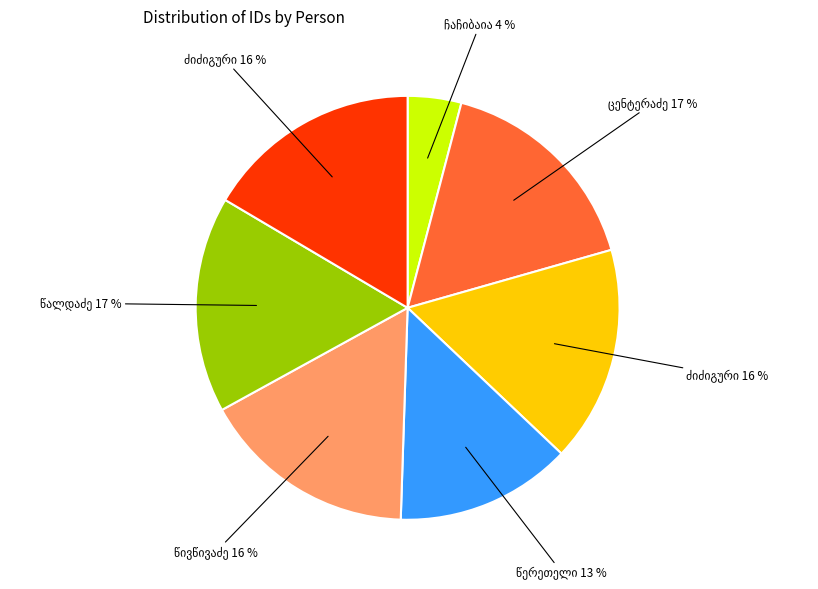

To the nearest percent, what is the average slice percentage?

14%